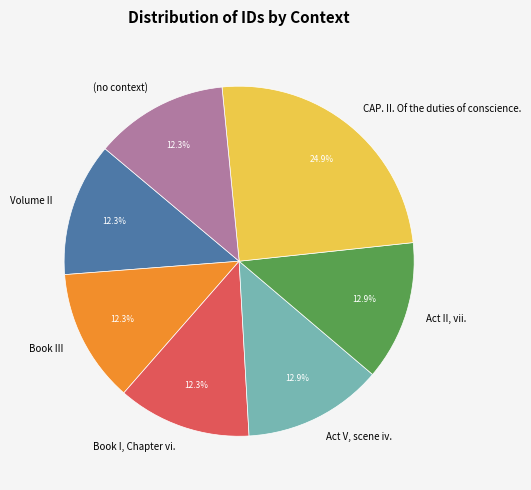

To the nearest percent, what portion does Volume II represent?

12%